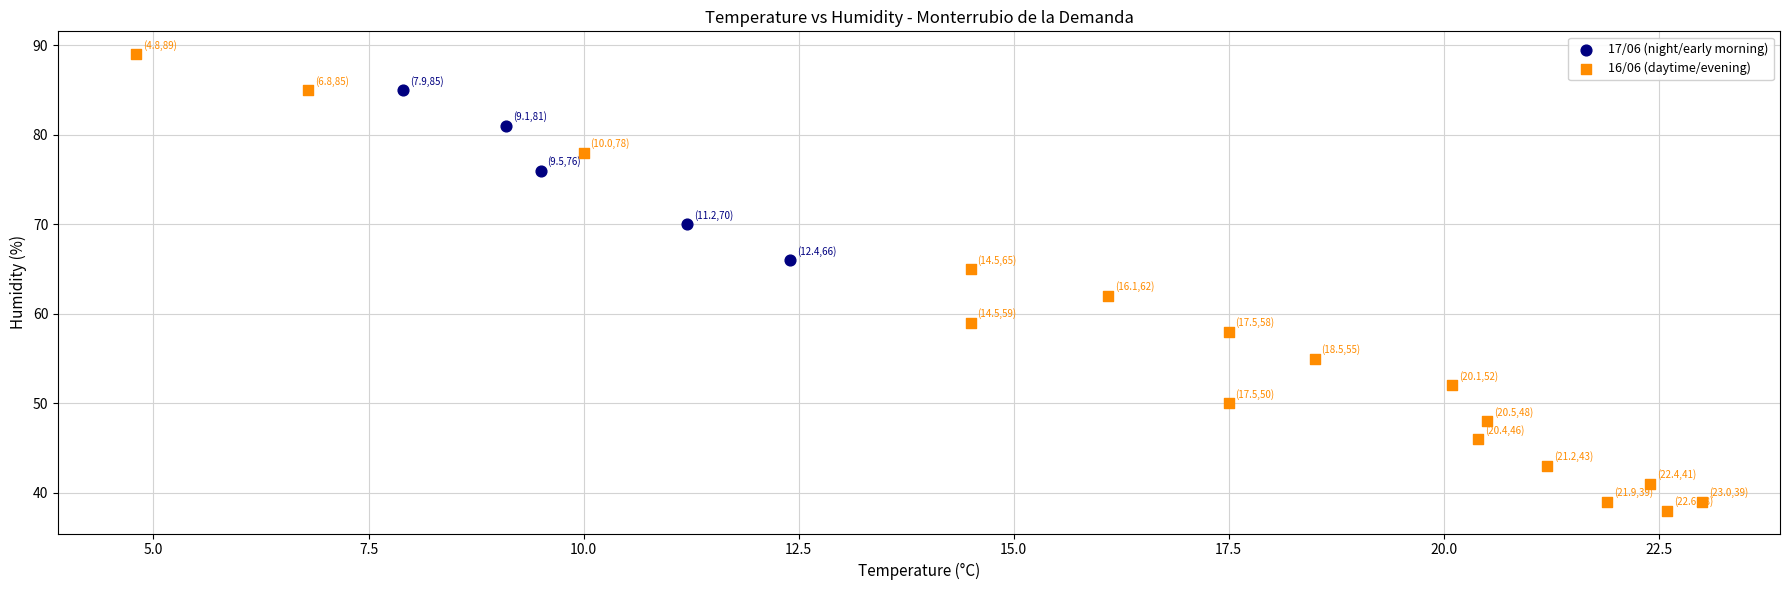

Which series has the largest Y range (max minus min)?

16/06 (daytime/evening)